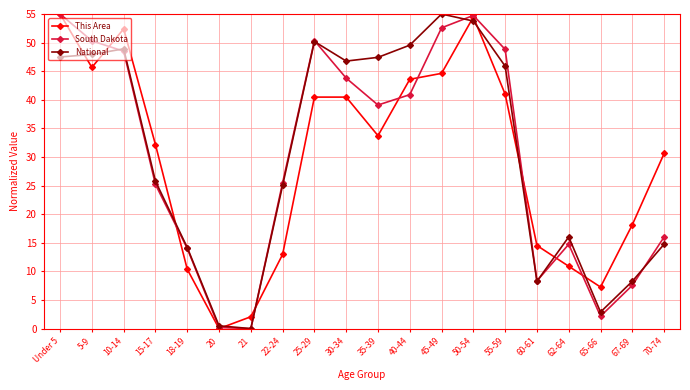

At 30-34, list the series in order from smallest to largest.

This Area, South Dakota, National